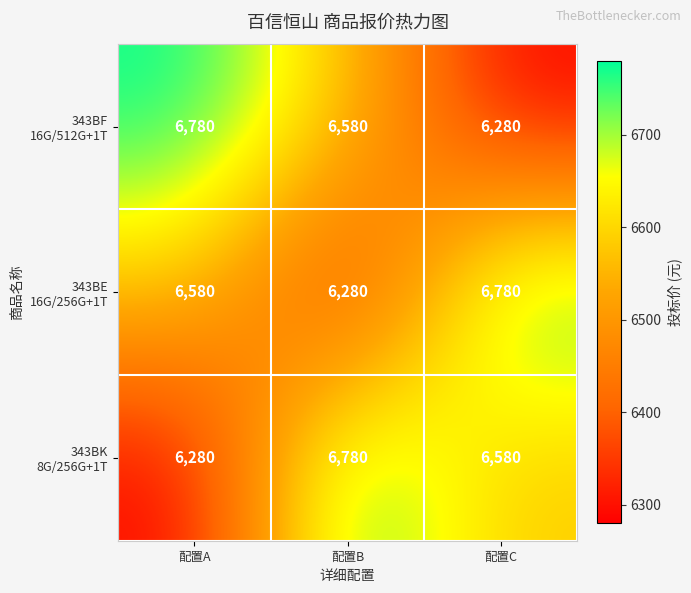

What is the difference between the highest and lowest values at 配置B?

500